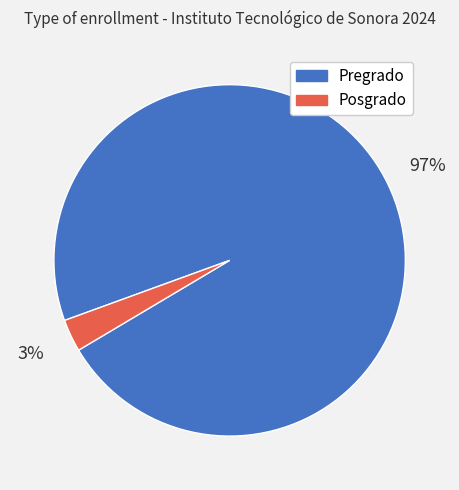

True or false: Pregrado accounts for 97% of the total.

True